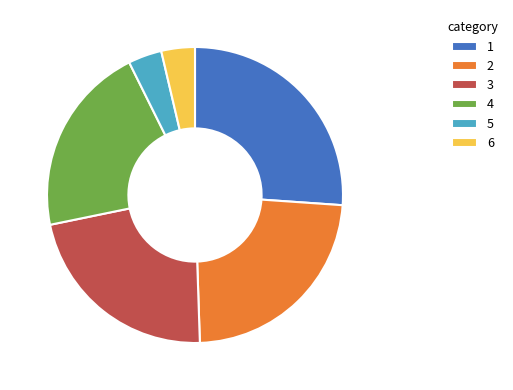

The 1 slice represents 26% of the pie. True or false?

True